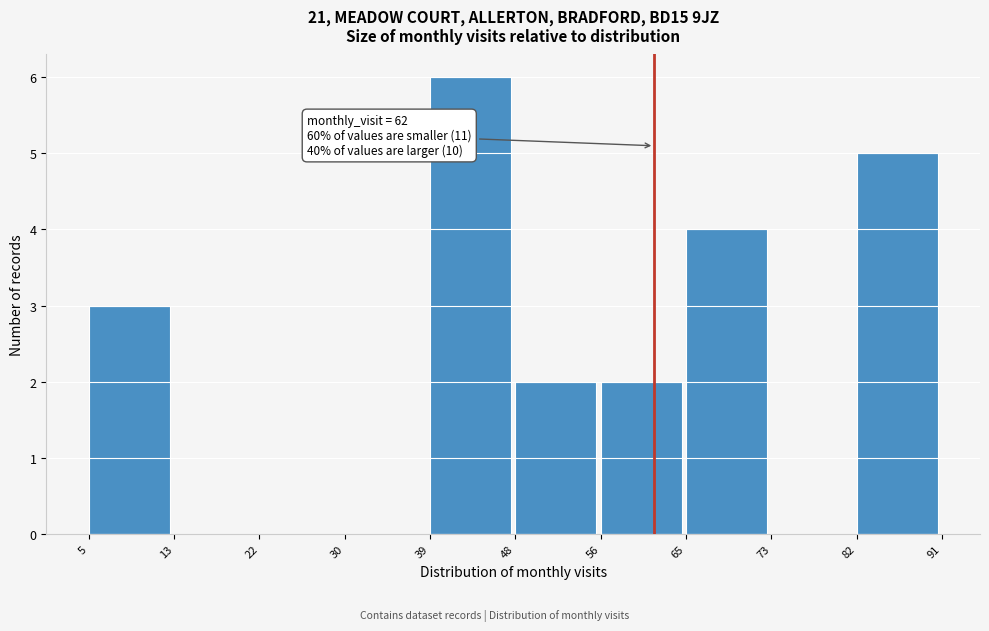

Over which range of the x-axis is the bar tallest?

39 to 48